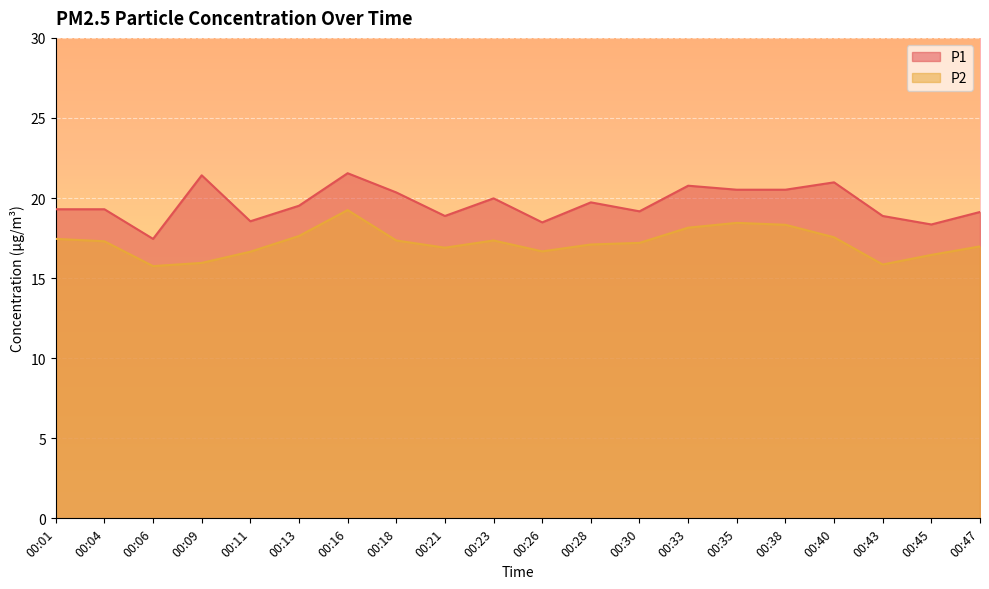

What are all the series names shown in the legend?

P1, P2